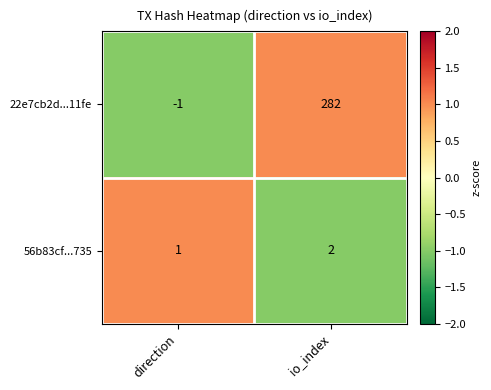

At which label is 22e7cb2d...11fe closest to 140?

direction